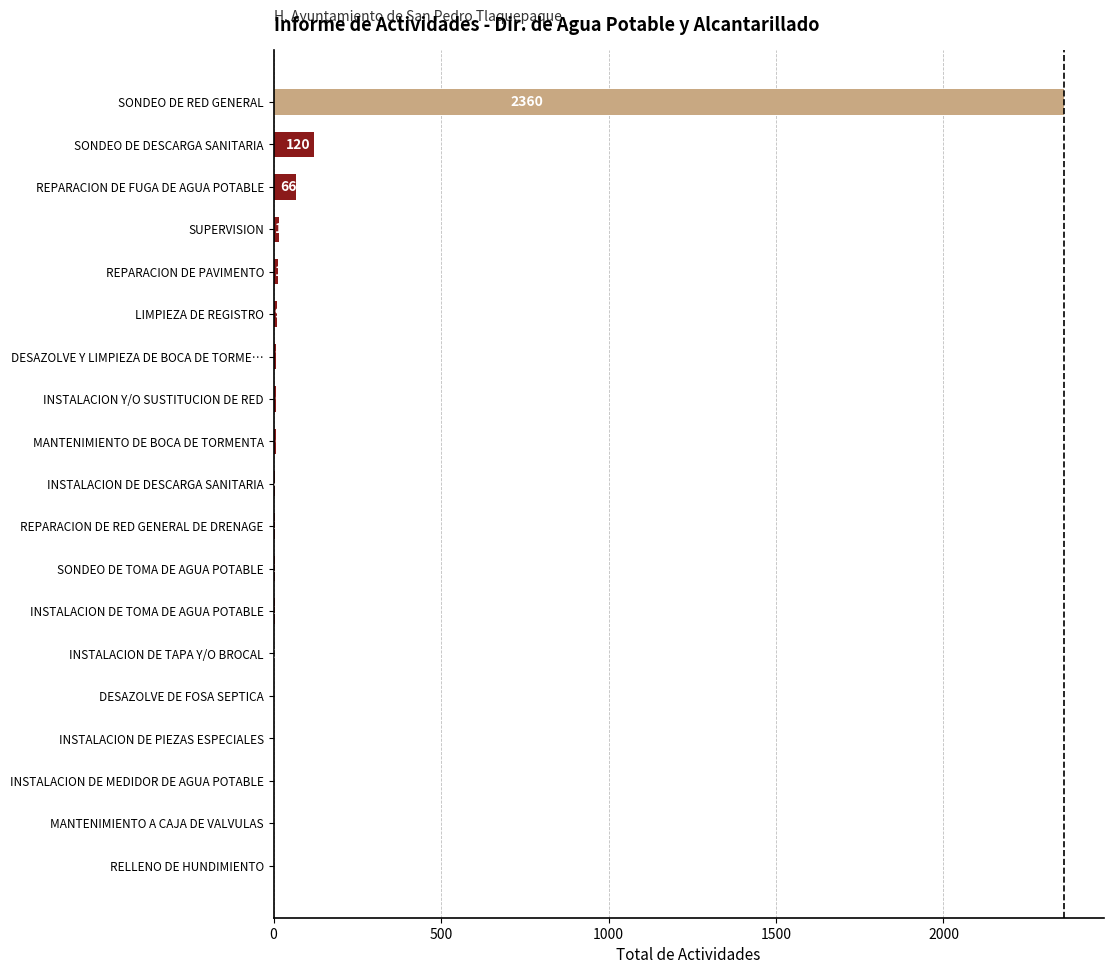

What is the sum of all values?

2624